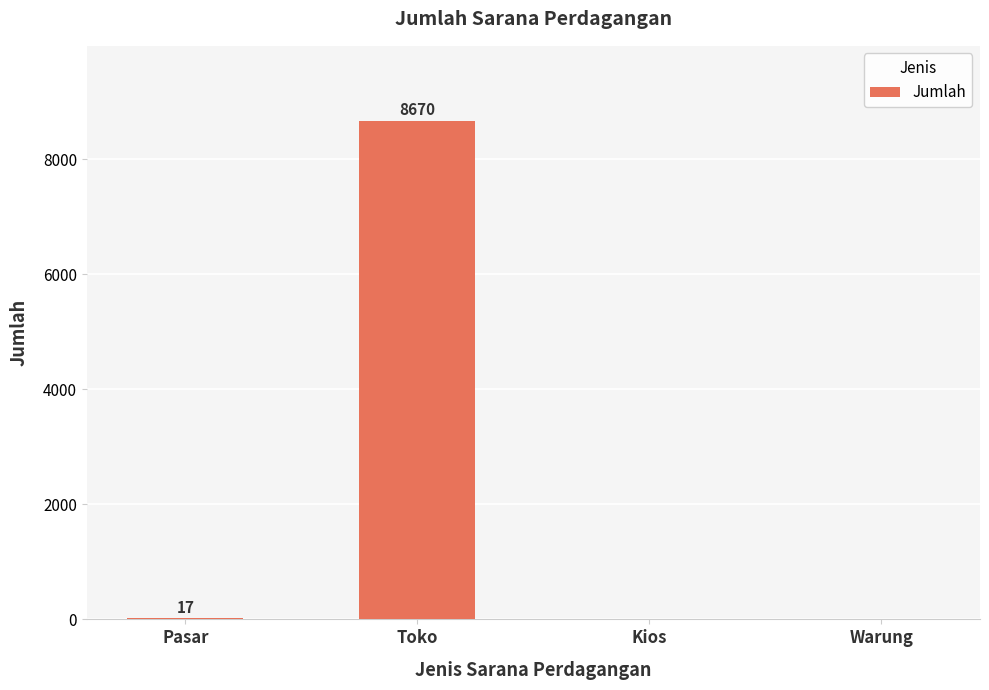

True or false: the data shows 4232 at Kios.

False